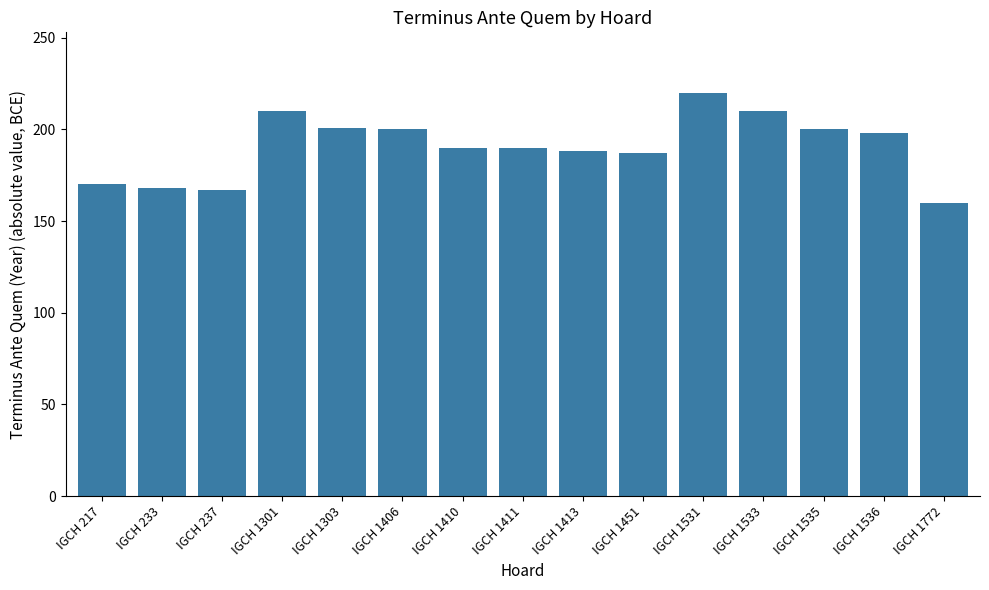

What is the smallest value displayed?

160